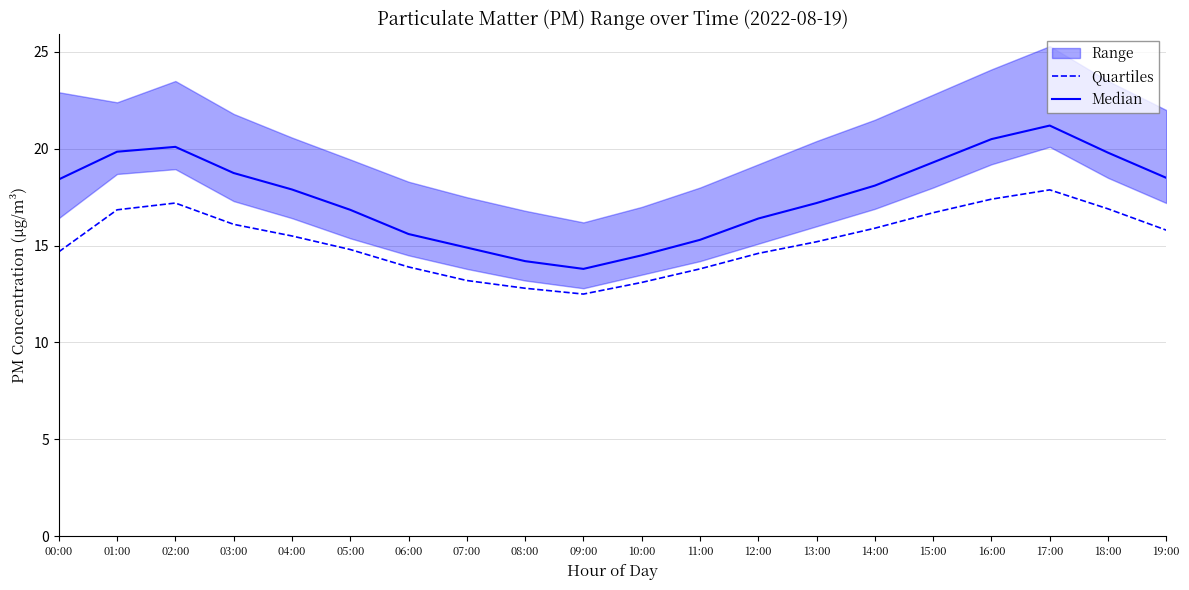

What is the sum of the Median values at 07:00 and 03:00?

33.6